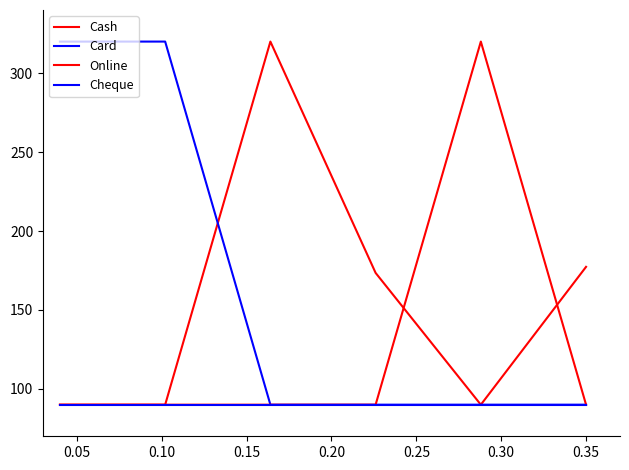

How many lines are shown in the chart?

4